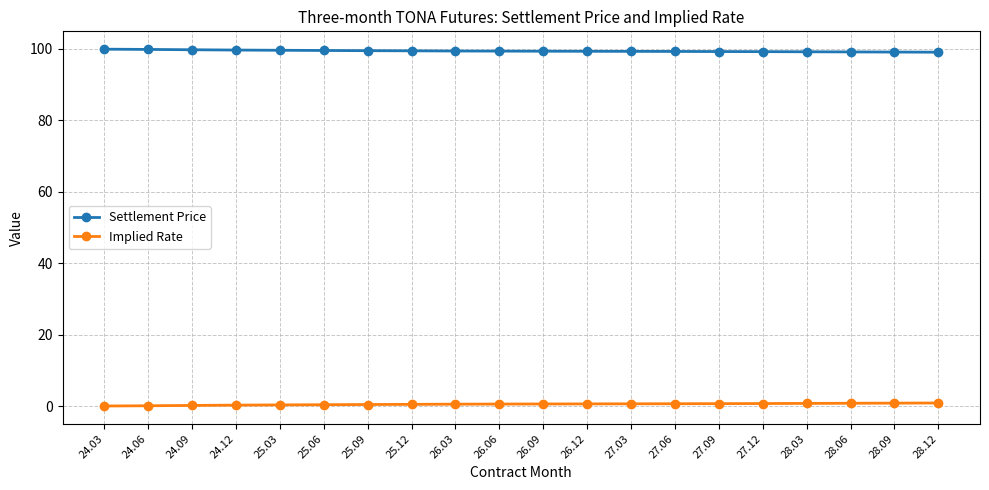

Which series has the largest total across all categories?

Settlement Price